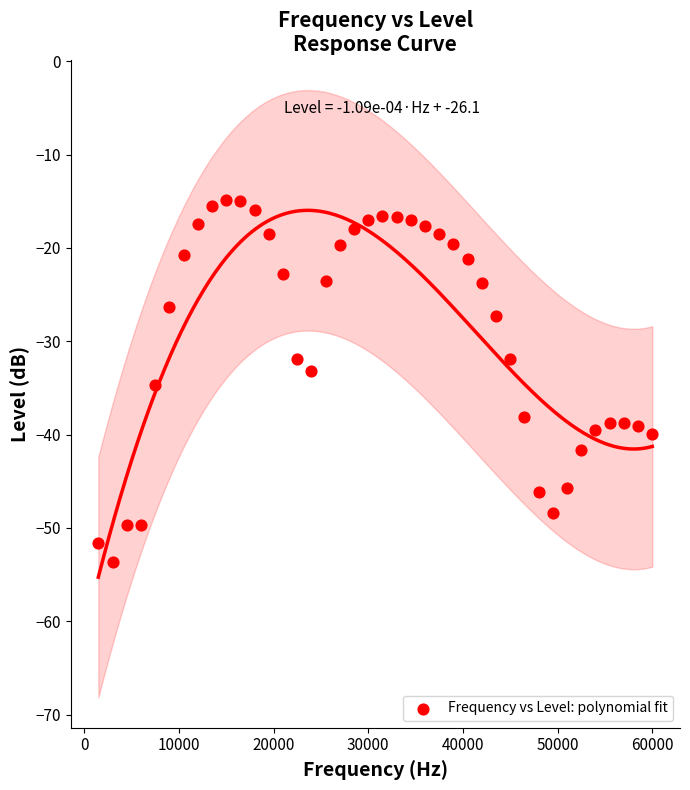

What is the range of Y values (max minus min)?

38.8